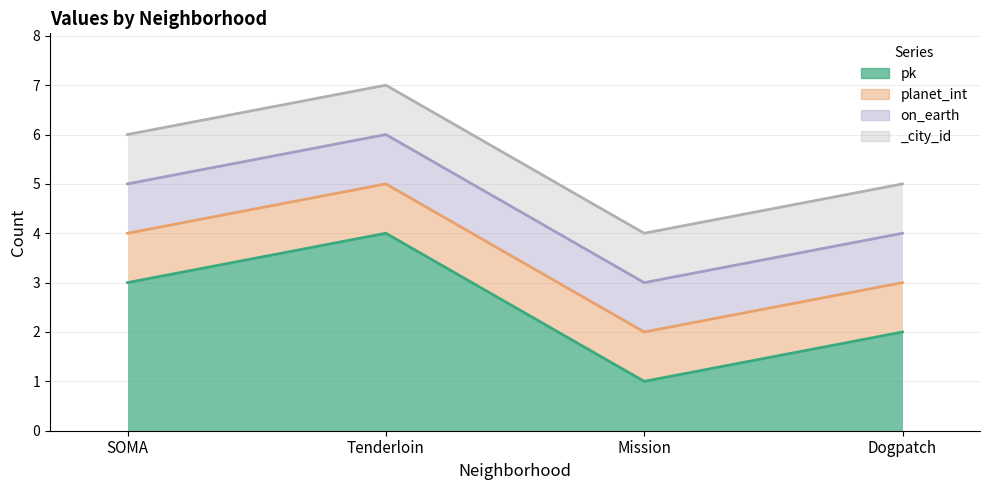

Reading left to right, transcribe all the data shown in this chart.

pk: SOMA=3	Tenderloin=4	Mission=1	Dogpatch=2
planet_int: SOMA=1	Tenderloin=1	Mission=1	Dogpatch=1
on_earth: SOMA=1	Tenderloin=1	Mission=1	Dogpatch=1
_city_id: SOMA=1	Tenderloin=1	Mission=1	Dogpatch=1